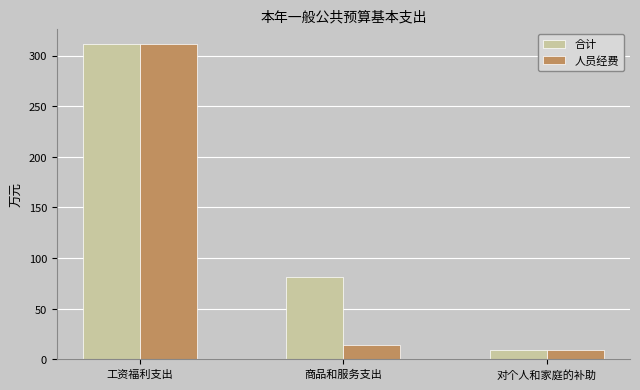

What is the difference between the maximum and minimum values in the 人员经费 series?

302.1